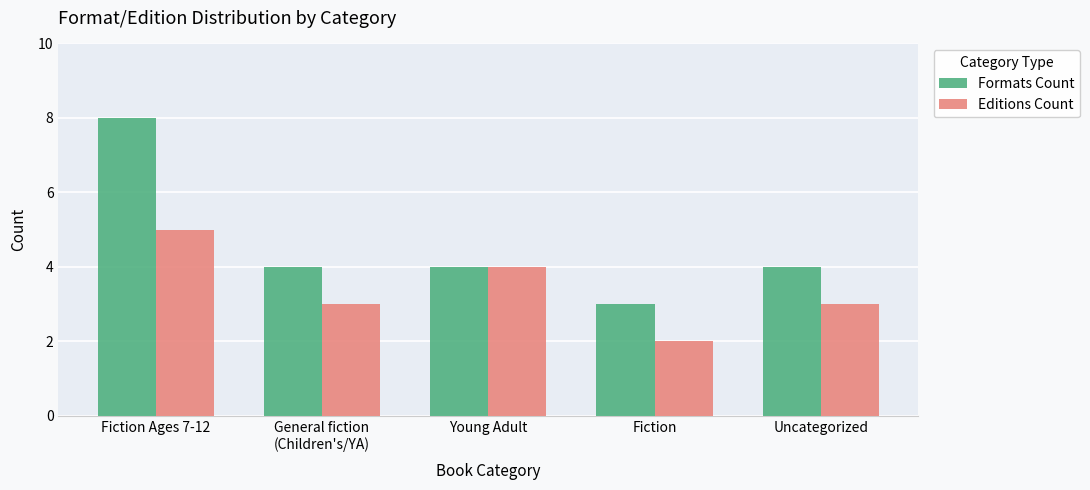

What is the difference between the Formats Count values at Uncategorized and Fiction Ages 7-12?

4